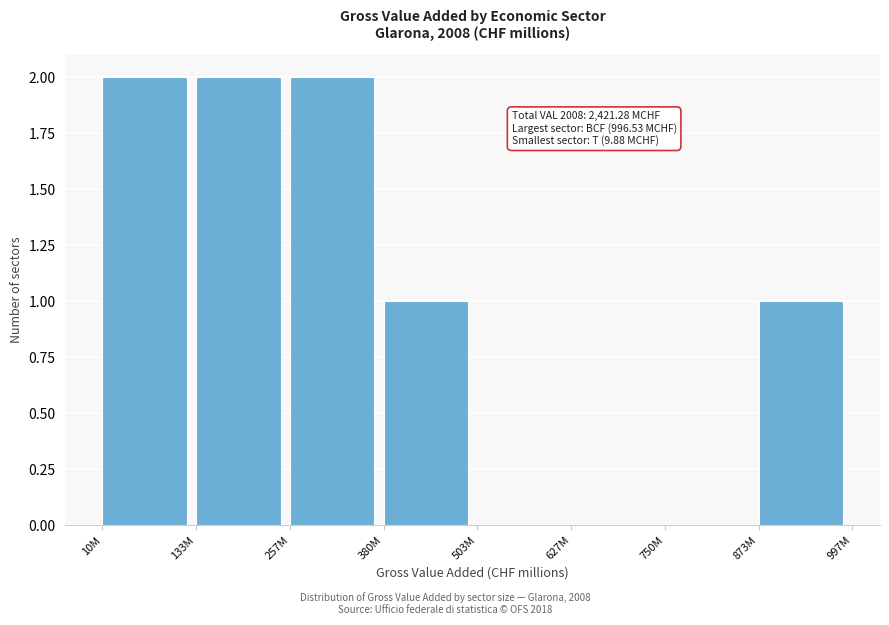

Reading left to right, what are all the values shown in this chart?

10M=2	133M=2	257M=2	380M=1	503M=0	627M=0	750M=0	873M=1